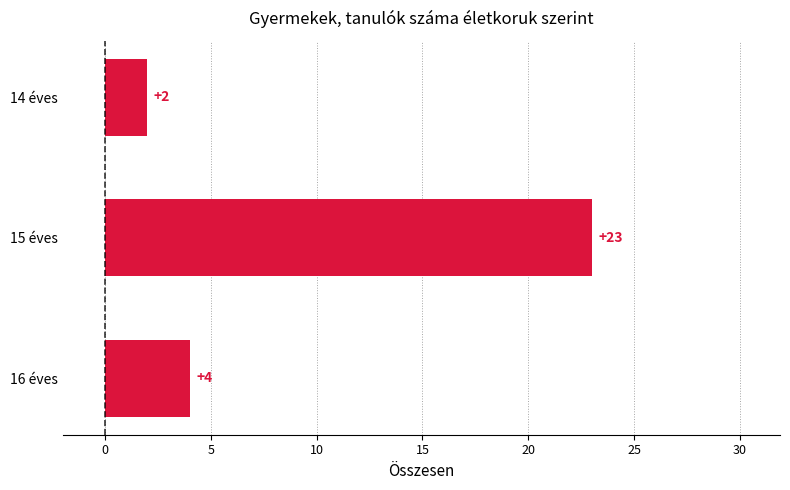

What value does the data have at 15 éves?

23